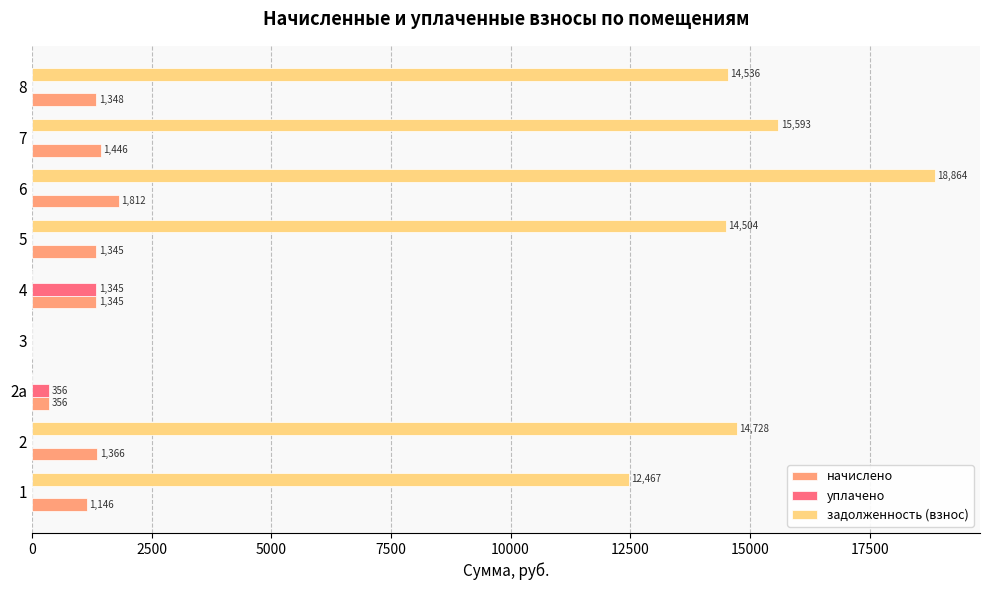

Which series has the largest total across all categories?

задолженность (взнос)